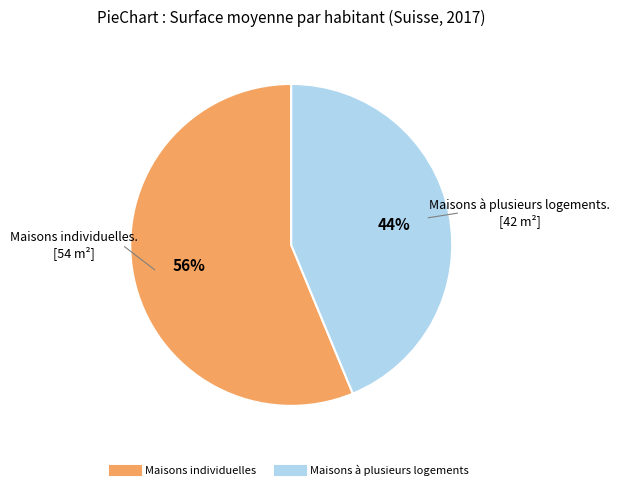

To the nearest percent, what portion does Maisons individuelles represent?

56%